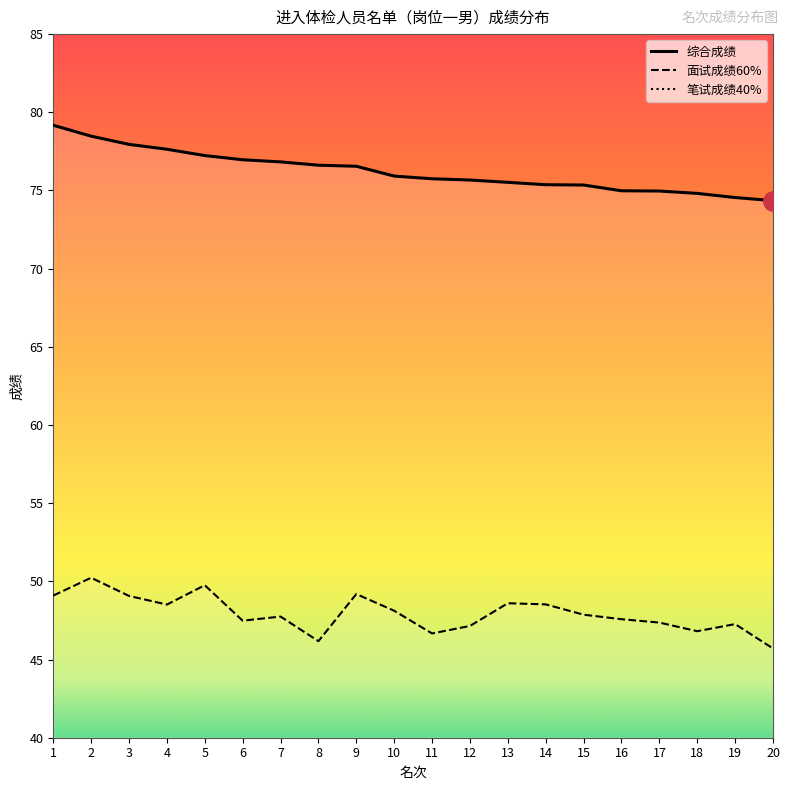

Which series has the largest total across all categories?

综合成绩